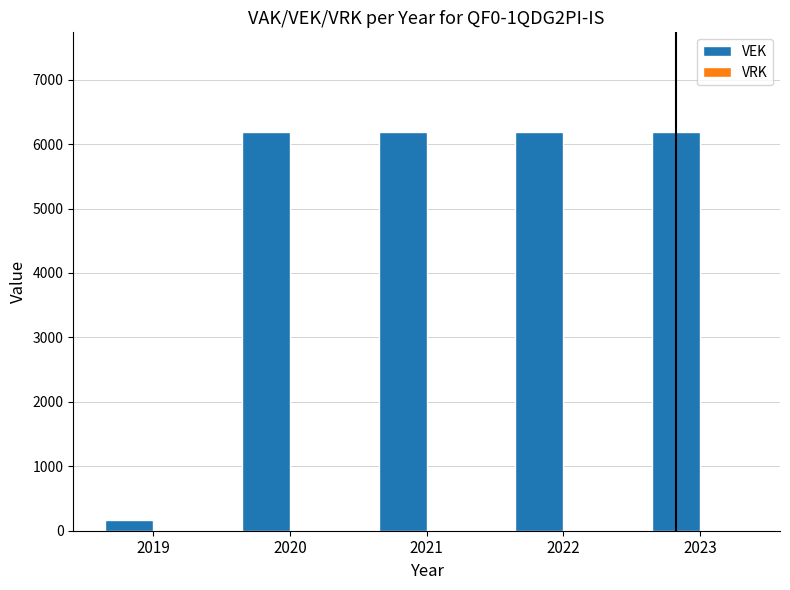

Between 2019 and 2022, which is larger?

2022